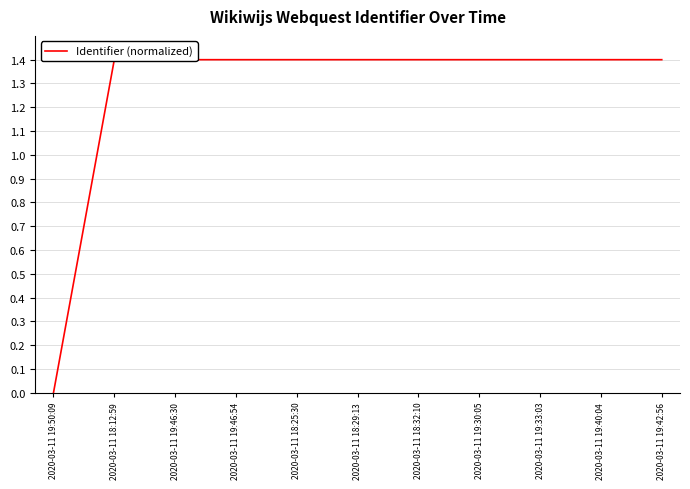

At which category does the chart reach its minimum across all series?

2020-03-11 19:50:09